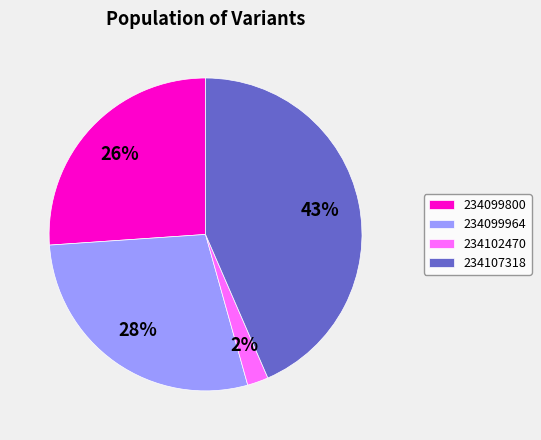

Which category has the smallest portion of the pie?

234102470